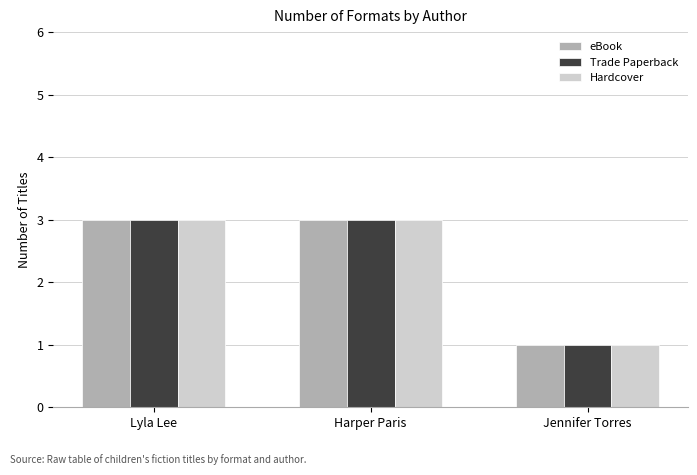

Reading left to right, transcribe all the data shown in this chart.

eBook: 3	3	1
Trade Paperback: 3	3	1
Hardcover: 3	3	1